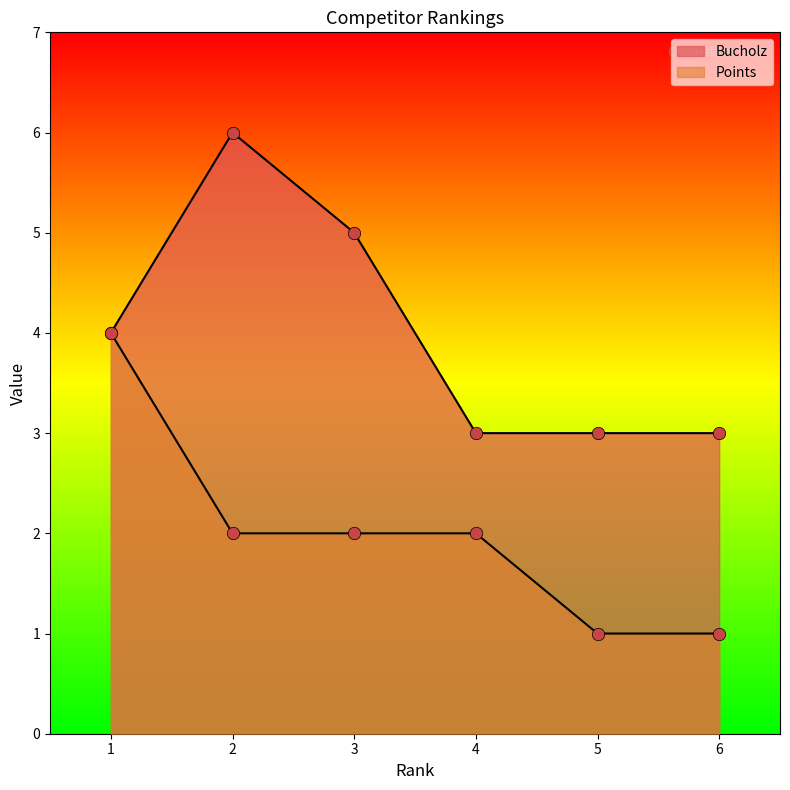

Which series contains the lowest Y value?

Points